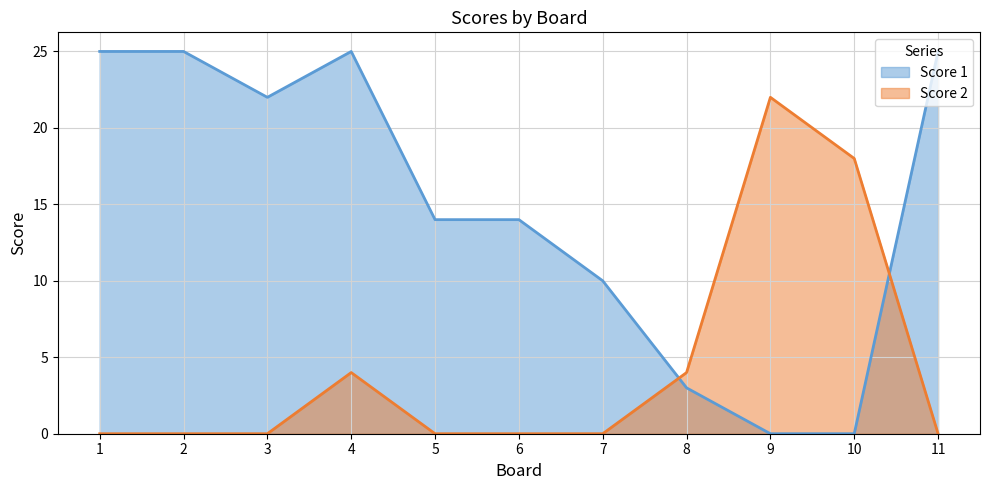

Is it true that Score 2 equals 22 at 9?

True